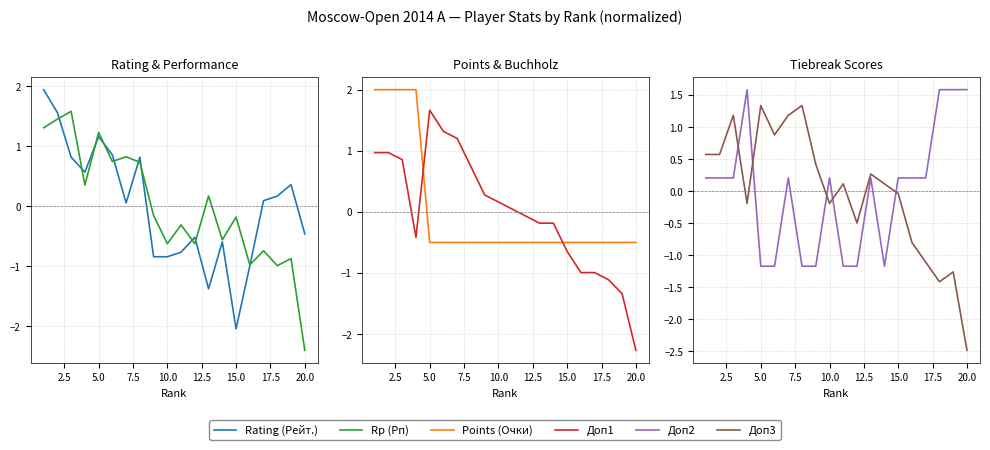

Which series ends up on top after the final intersection of Rp (Рп) and Доп2?

Доп2